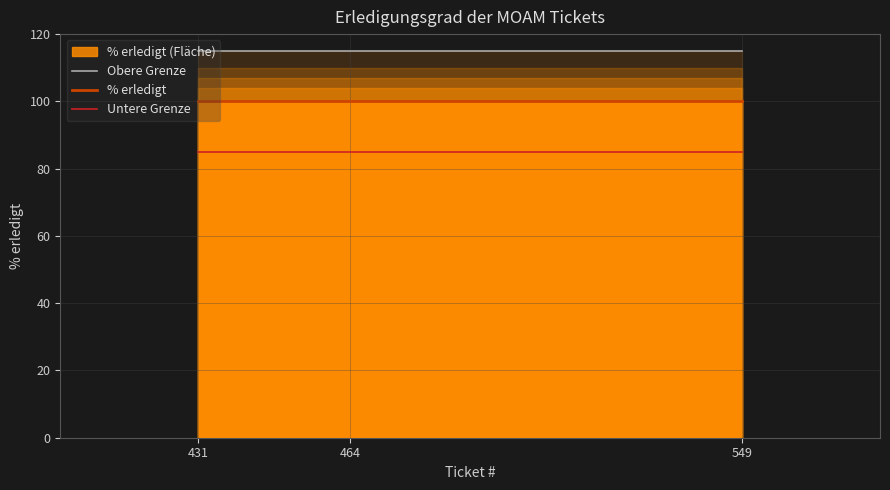

List the series in order of their peak value, highest first.

Obere Grenze, % erledigt, Untere Grenze